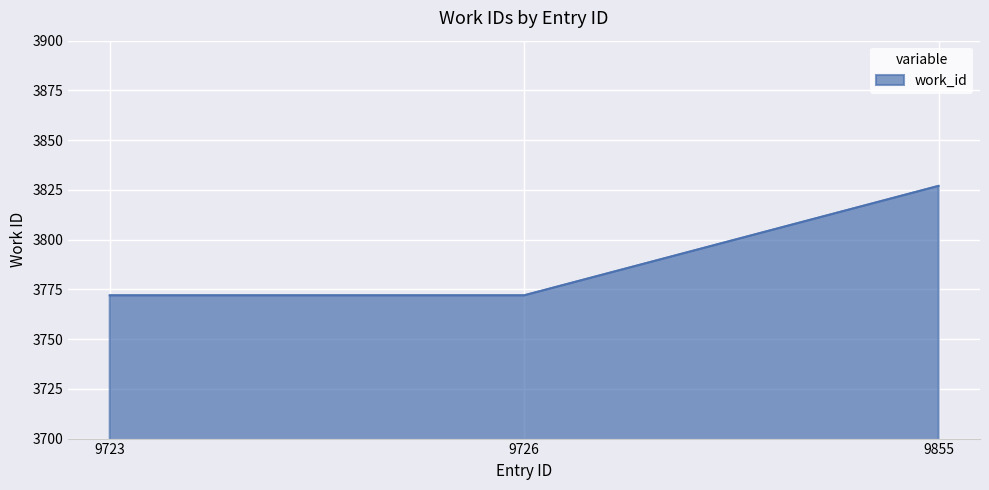

What is the greatest value displayed?

3827